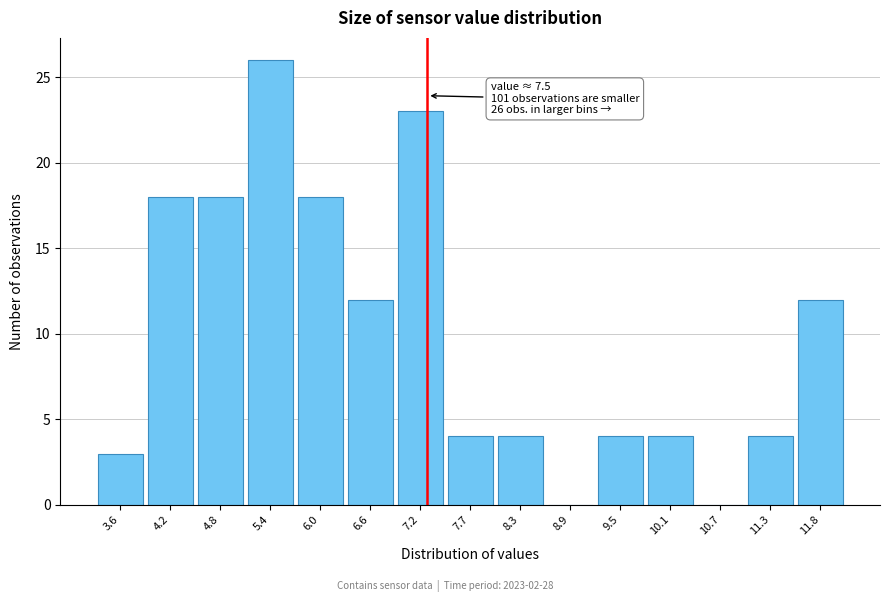

Reading left to right, extract all data points from this chart.

3.6=3	4.2=18	4.8=18	5.4=26	6.0=18	6.6=12	7.2=23	7.7=4	8.3=4	8.9=0	9.5=4	10.1=4	10.7=0	11.3=4	11.8=12